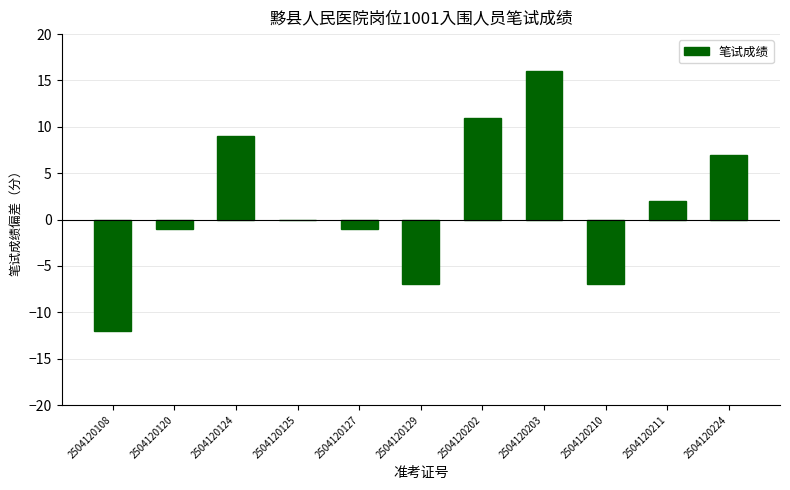

What is the average value?

2